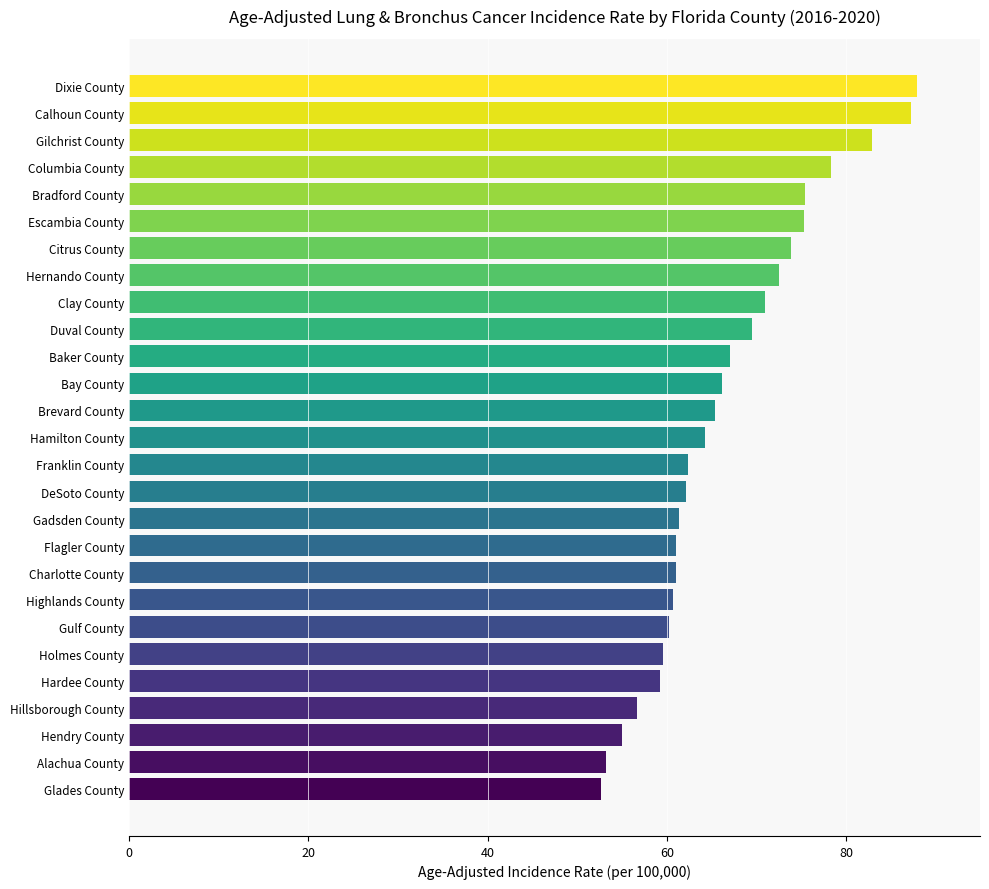

What is the sum of the values at Baker County and Columbia County?

145.3